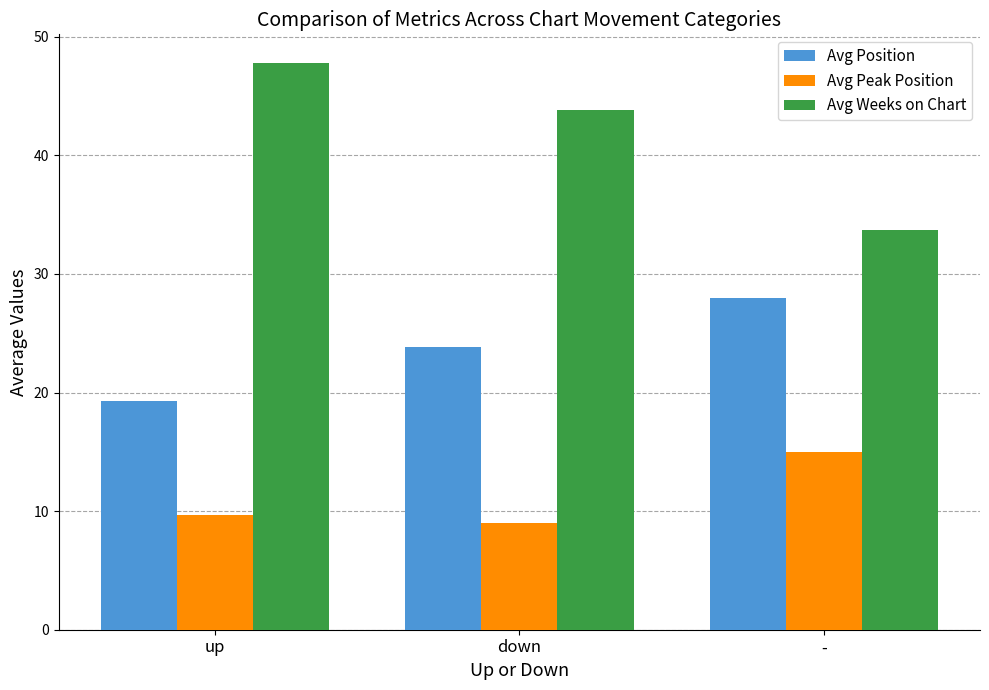

Rank the series by their average value, from highest to lowest.

Avg Weeks on Chart, Avg Position, Avg Peak Position